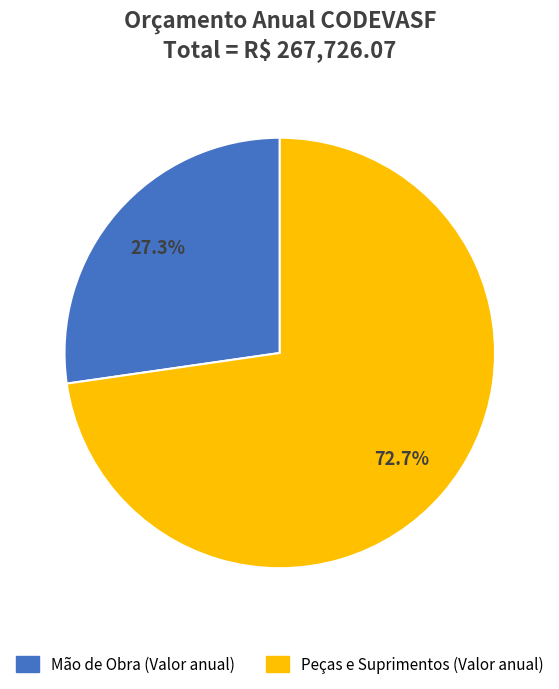

The Mão de Obra (Valor anual) slice represents 19% of the pie. True or false?

False